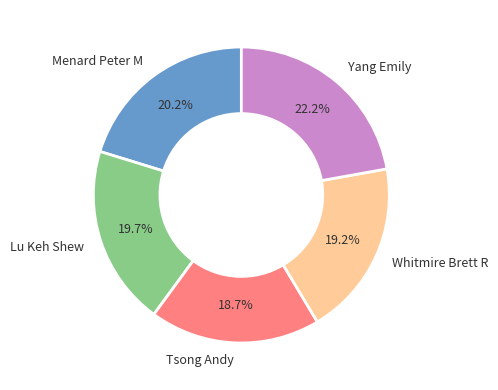

To the nearest percent, what portion does Tsong Andy represent?

19%